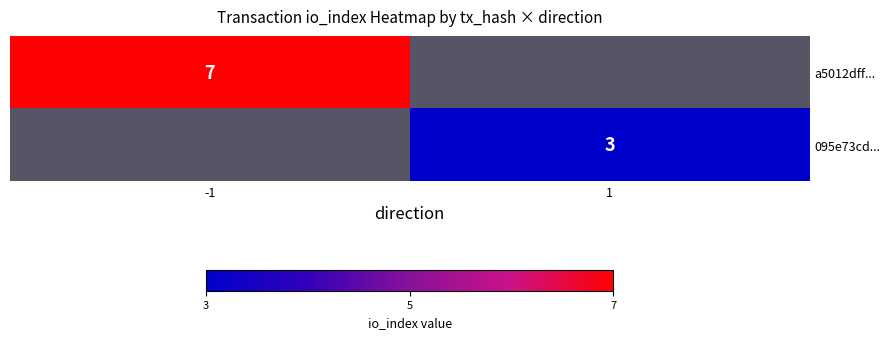

The value of 095e73cd... at 1 is 3. True or false?

True